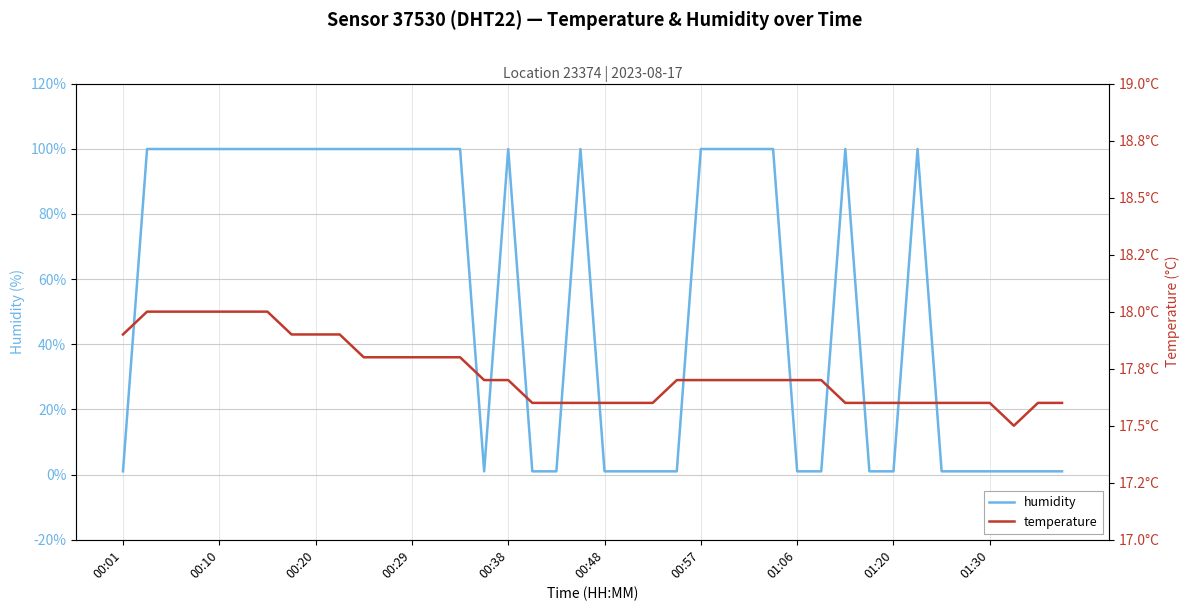

After their last crossing, which series has the higher values: temperature or humidity?

temperature